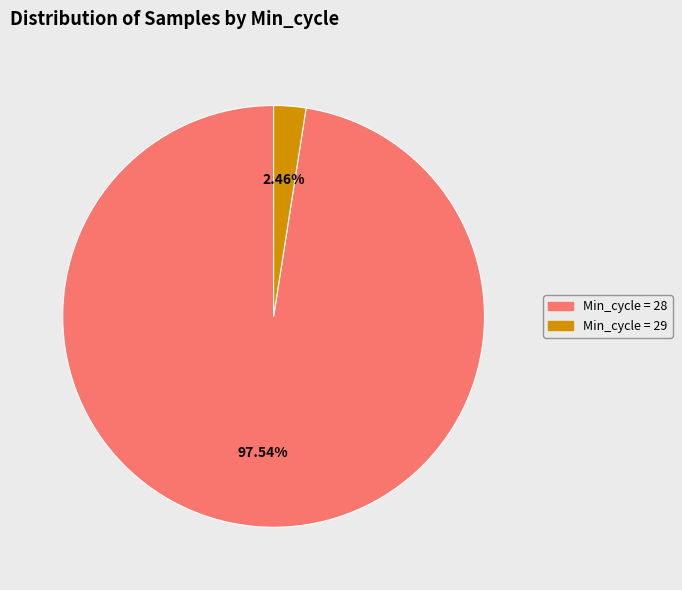

How many segments does this pie chart have?

2